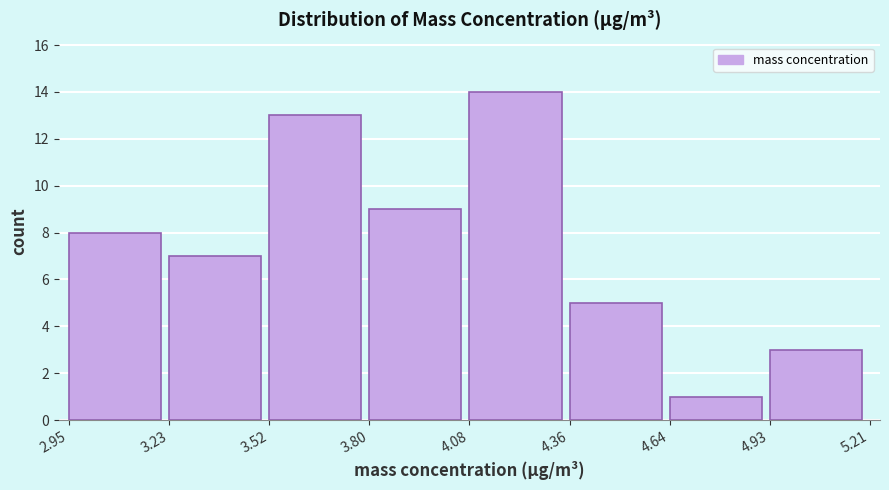

Reading left to right, transcribe this chart: for each bar, give the range it covers on the x-axis and its height. The values are not printed on the chart, so give them approximately, as read against the axis.

2.95 to 3.23: 8
3.23 to 3.52: 7
3.52 to 3.80: 13
3.80 to 4.08: 9
4.08 to 4.36: 14
4.36 to 4.64: 5
4.64 to 4.93: 1
4.93 to 5.21: 3